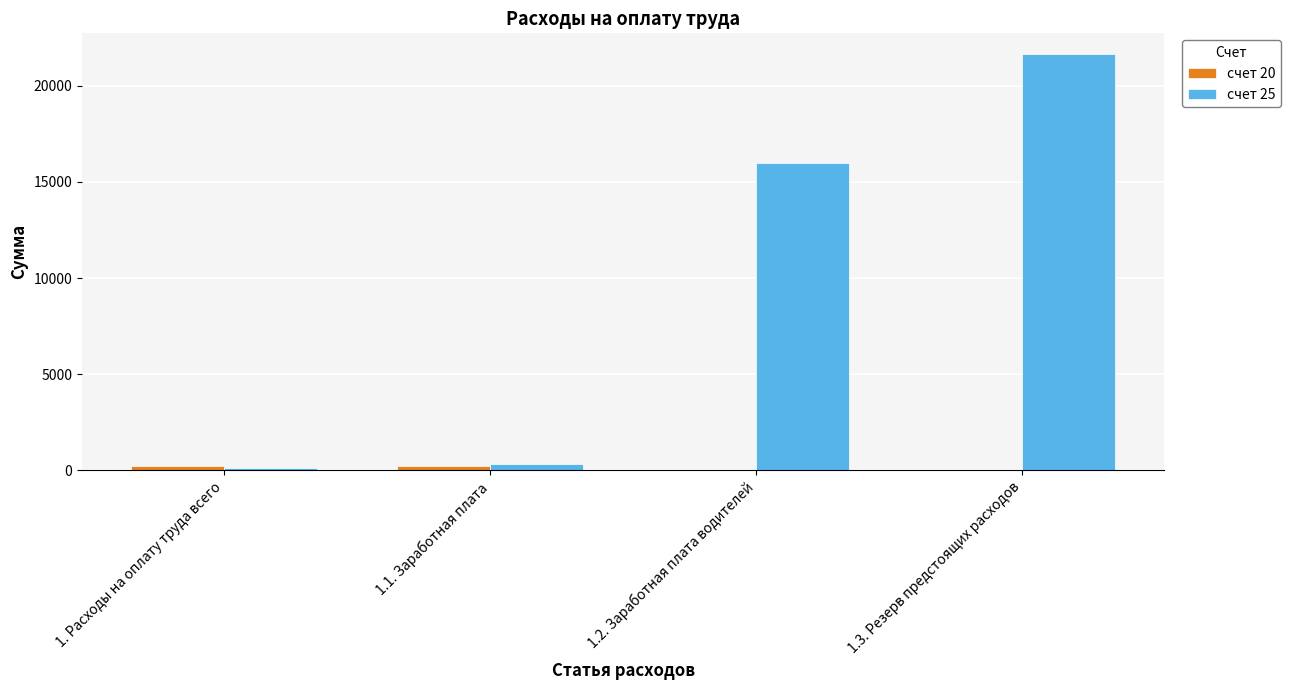

Reading left to right, list all the values displayed in this chart.

счет 20: 1. Расходы на оплату труда всего=253.3	1.1. Заработная плата=253.3	1.2. Заработная плата водителей=0.0	1.3. Резерв предстоящих расходов=0.0
счет 25: 1. Расходы на оплату труда всего=152.0	1.1. Заработная плата=328.0	1.2. Заработная плата водителей=15956.0	1.3. Резерв предстоящих расходов=21638.0